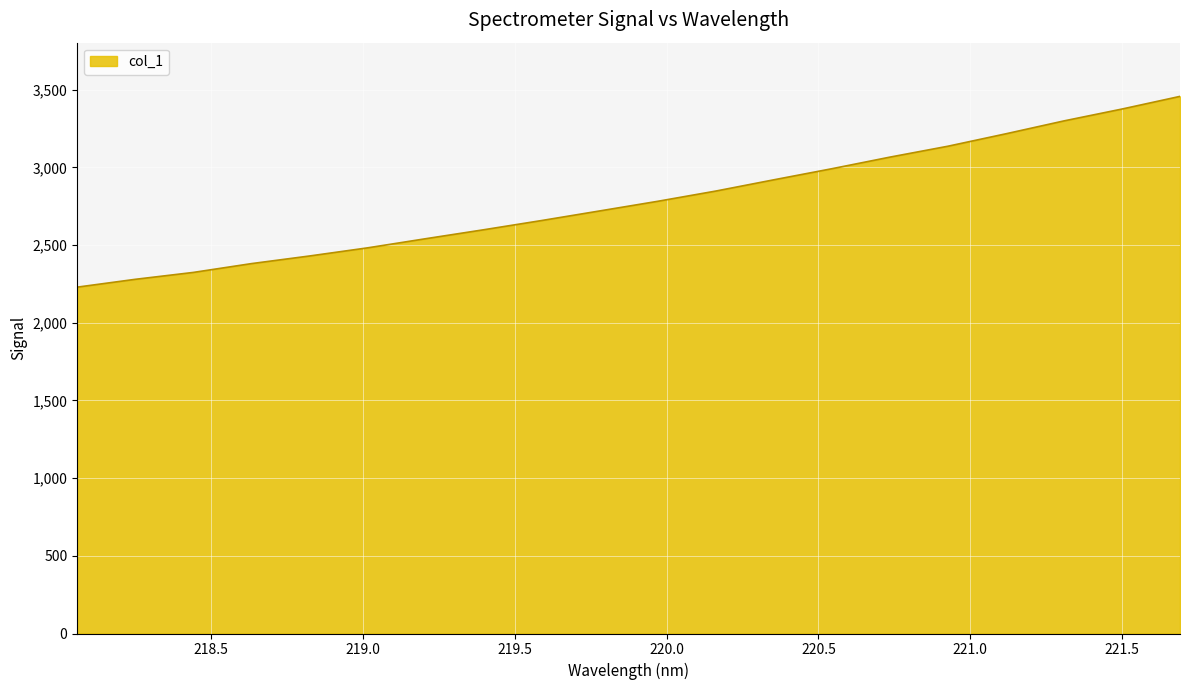

What is the maximum value shown in the chart?

3457.7